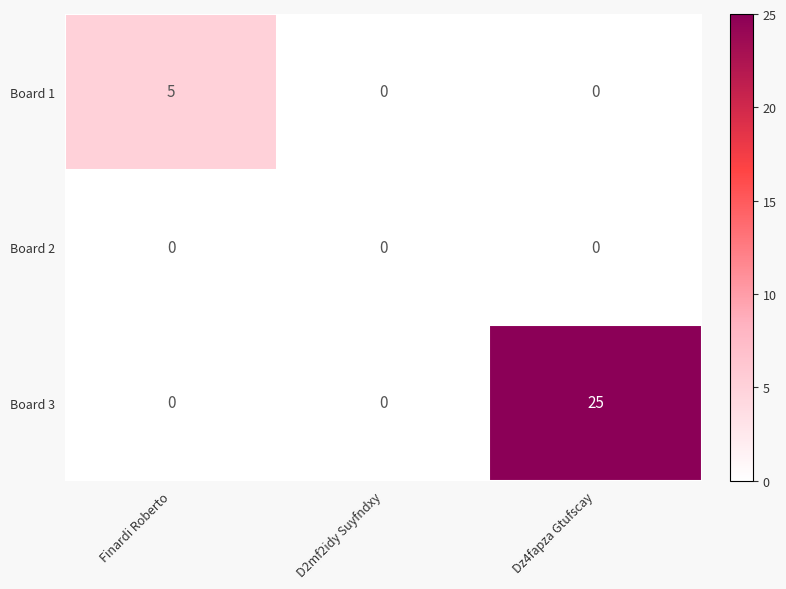

List the series in order of their overall mean, lowest first.

Board 2, Board 1, Board 3